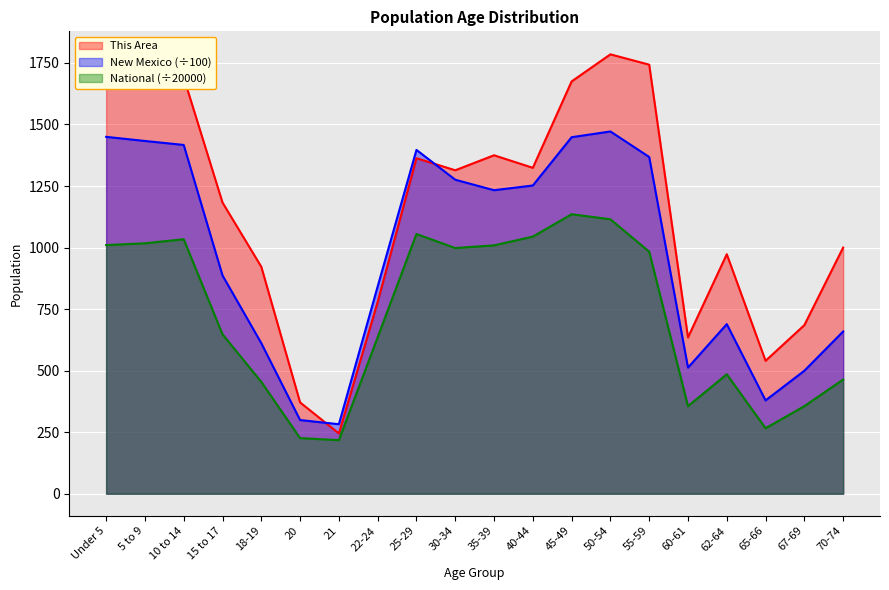

Is it true that New Mexico equals 1382.3 at 15 to 17?

False